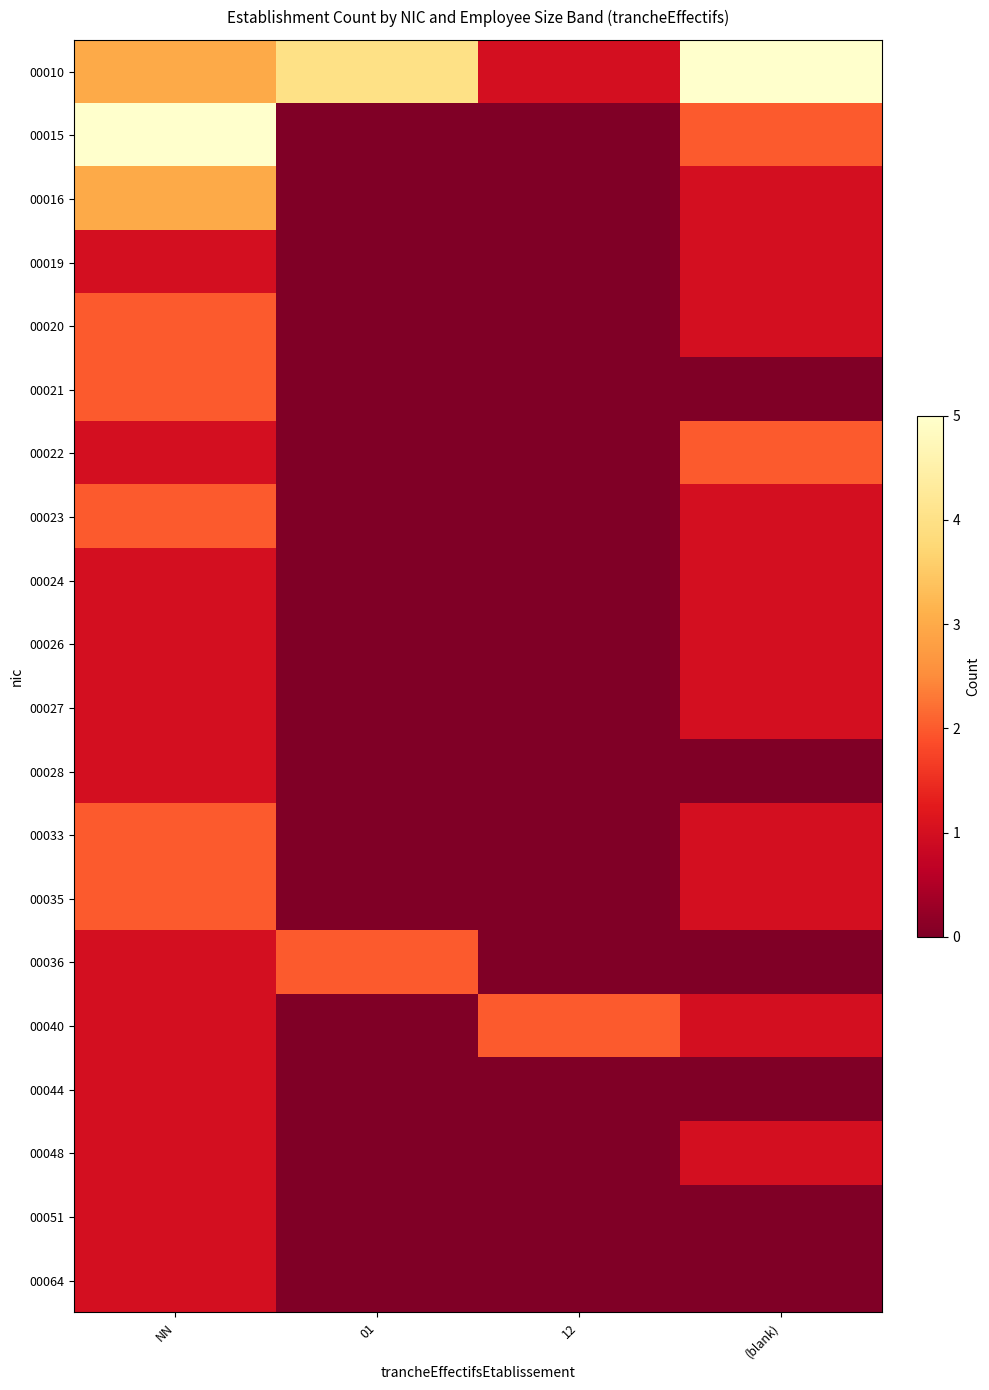

Reading left to right, what are all the values shown in this chart?

00010: NN=3	01=4	12=1	(blank)=5
00015: NN=5	01=0	12=0	(blank)=2
00016: NN=3	01=0	12=0	(blank)=1
00019: NN=1	01=0	12=0	(blank)=1
00020: NN=2	01=0	12=0	(blank)=1
00021: NN=2	01=0	12=0	(blank)=0
00022: NN=1	01=0	12=0	(blank)=2
00023: NN=2	01=0	12=0	(blank)=1
00024: NN=1	01=0	12=0	(blank)=1
00026: NN=1	01=0	12=0	(blank)=1
00027: NN=1	01=0	12=0	(blank)=1
00028: NN=1	01=0	12=0	(blank)=0
00033: NN=2	01=0	12=0	(blank)=1
00035: NN=2	01=0	12=0	(blank)=1
00036: NN=1	01=2	12=0	(blank)=0
00040: NN=1	01=0	12=2	(blank)=1
00044: NN=1	01=0	12=0	(blank)=0
00048: NN=1	01=0	12=0	(blank)=1
00051: NN=1	01=0	12=0	(blank)=0
00064: NN=1	01=0	12=0	(blank)=0